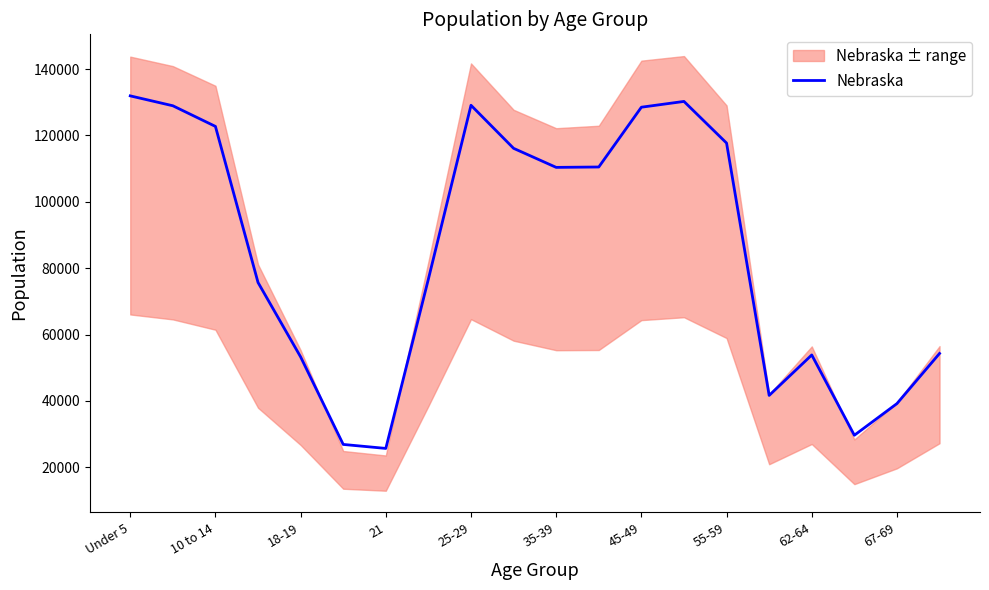

What is the value of the 10th point from the left?

116100